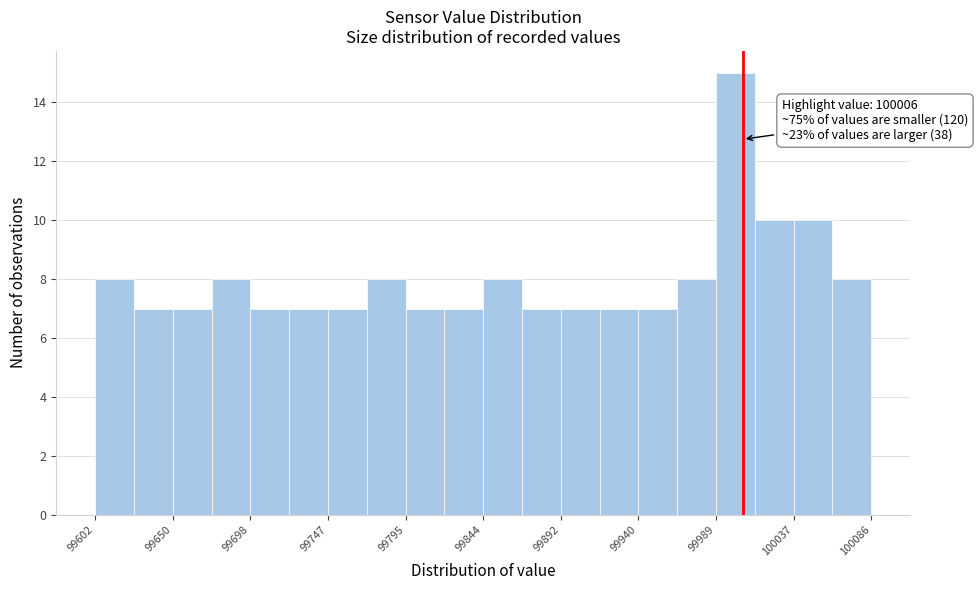

Over which range of the x-axis is the bar tallest?

99990 to 100015